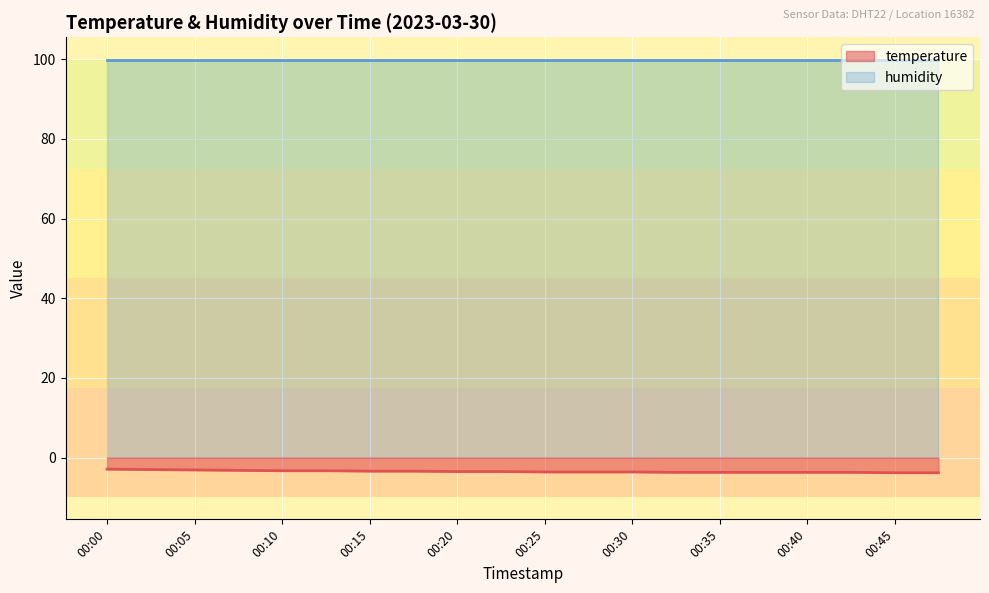

The chart shows a value of -3.3 at 00:13. True or false?

True